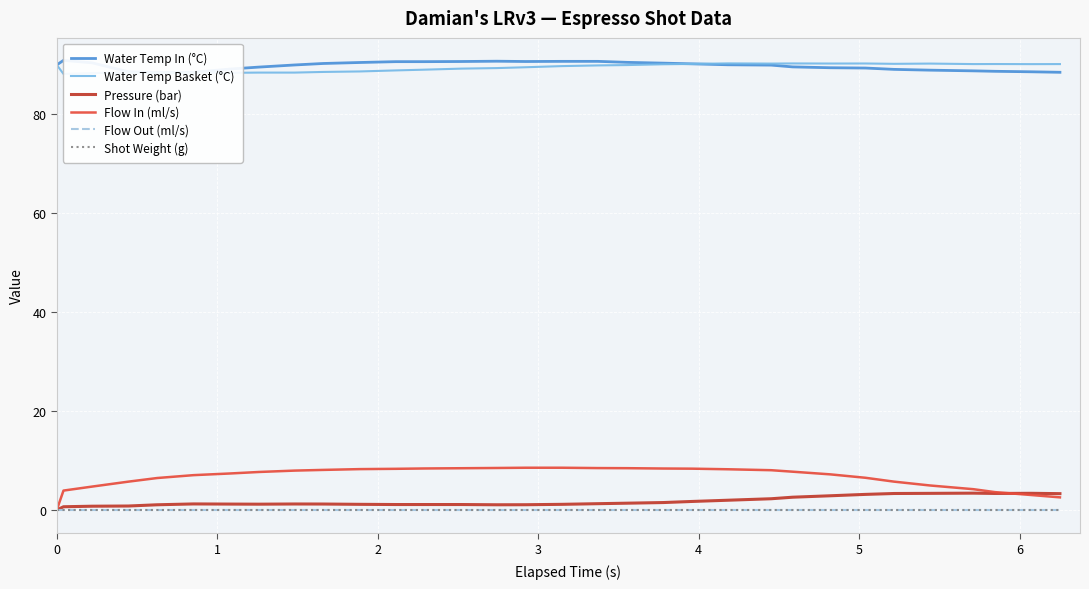

Which series ends up on top after the final intersection of Flow In (ml/s) and Pressure (bar)?

Pressure (bar)